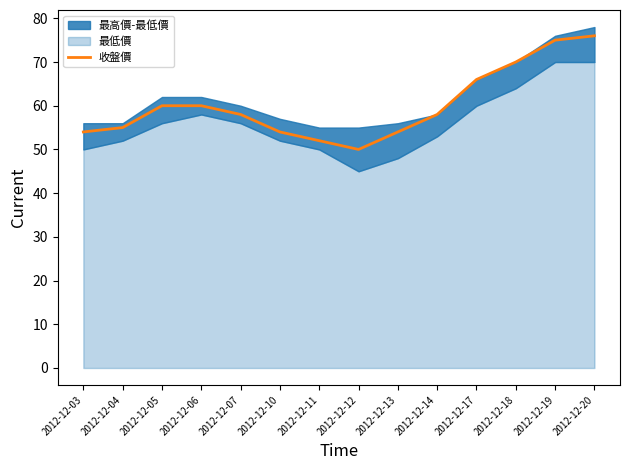

What is the ratio of the value at 2012-12-12 to the value at 2012-12-10?

0.9